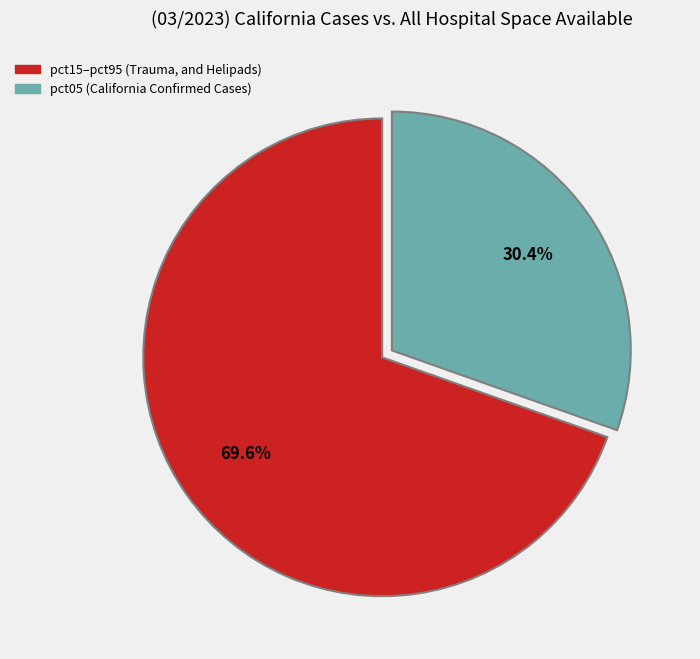

Is there a majority slice in this chart?

Yes